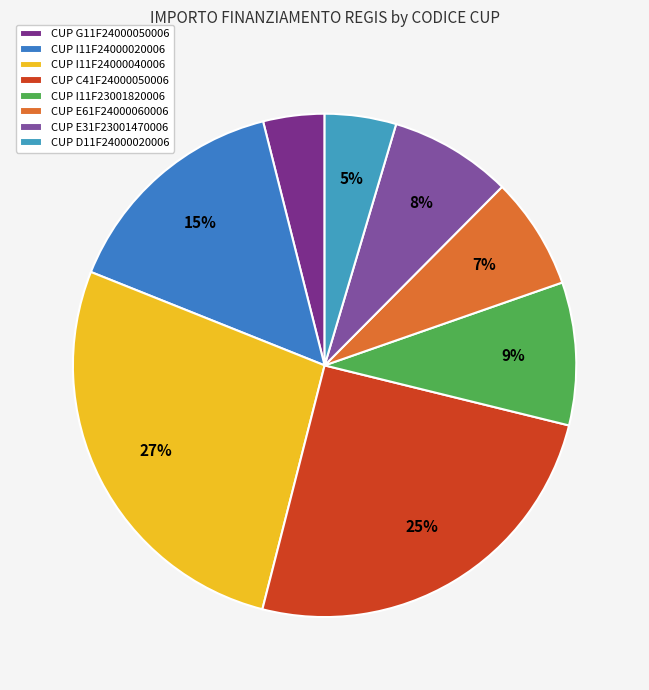

To the nearest percent, what is the average slice percentage?

12%